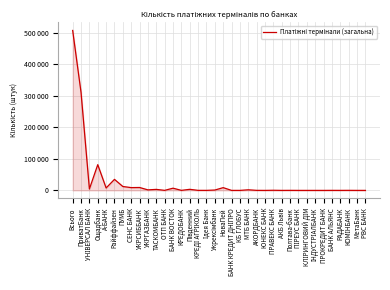

Where is the data nearest to the value 253447?

ПриватБанк